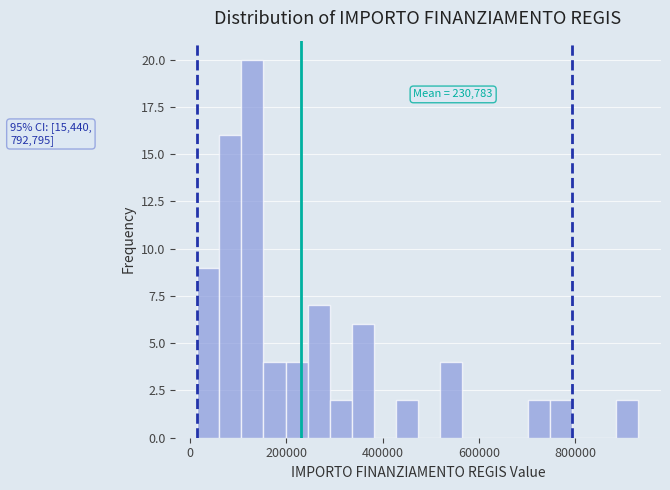

Read against the x-axis, roughly where is the centre of the tallest bar?

120000